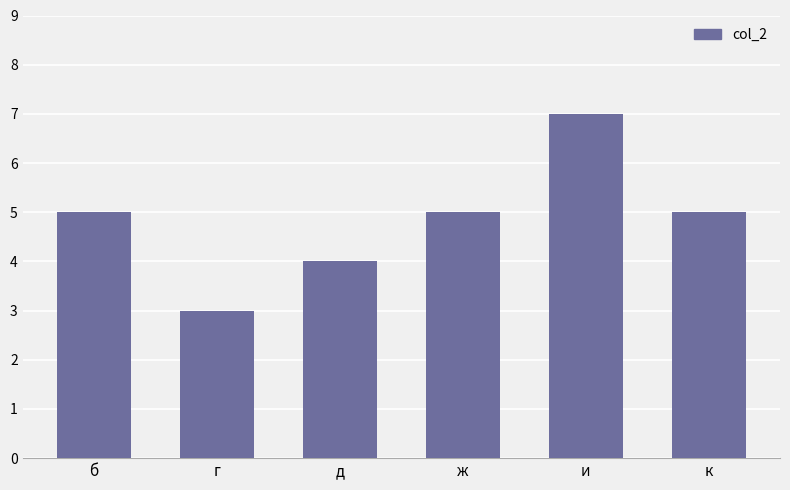

Reading left to right, extract all data points from this chart.

б=5	г=3	д=4	ж=5	и=7	к=5